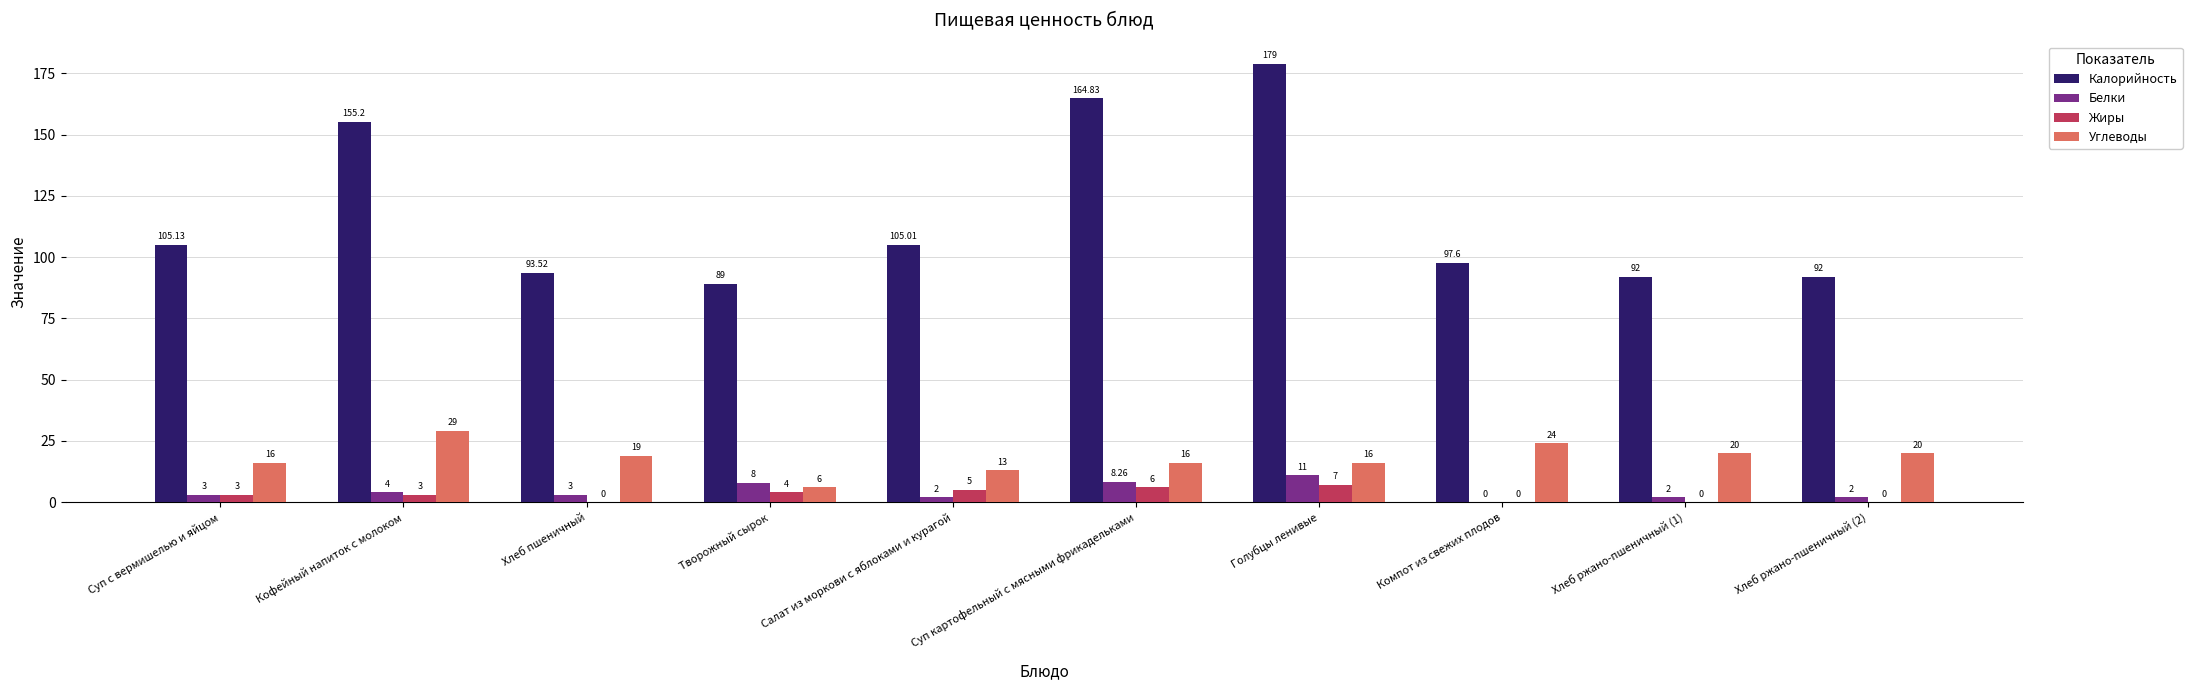

Reading left to right, transcribe all the data shown in this chart.

Калорийность: Суп с вермишелью и яйцом=105.1	Кофейный напиток с молоком=155.2	Хлеб пшеничный=93.5	Творожный сырок=89.0	Салат из моркови с яблоками и курагой=105.0	Суп картофельный с мясными фрикадельками=164.8	Голубцы ленивые=179.0	Компот из свежих плодов=97.6	Хлеб ржано-пшеничный (1)=92.0	Хлеб ржано-пшеничный (2)=92.0
Белки: Суп с вермишелью и яйцом=3.0	Кофейный напиток с молоком=4.0	Хлеб пшеничный=3.0	Творожный сырок=8.0	Салат из моркови с яблоками и курагой=2.0	Суп картофельный с мясными фрикадельками=8.3	Голубцы ленивые=11.0	Компот из свежих плодов=0.0	Хлеб ржано-пшеничный (1)=2.0	Хлеб ржано-пшеничный (2)=2.0
Жиры: Суп с вермишелью и яйцом=3.0	Кофейный напиток с молоком=3.0	Хлеб пшеничный=0.0	Творожный сырок=4.0	Салат из моркови с яблоками и курагой=5.0	Суп картофельный с мясными фрикадельками=6.0	Голубцы ленивые=7.0	Компот из свежих плодов=0.0	Хлеб ржано-пшеничный (1)=0.0	Хлеб ржано-пшеничный (2)=0.0
Углеводы: Суп с вермишелью и яйцом=16.0	Кофейный напиток с молоком=29.0	Хлеб пшеничный=19.0	Творожный сырок=6.0	Салат из моркови с яблоками и курагой=13.0	Суп картофельный с мясными фрикадельками=16.0	Голубцы ленивые=16.0	Компот из свежих плодов=24.0	Хлеб ржано-пшеничный (1)=20.0	Хлеб ржано-пшеничный (2)=20.0